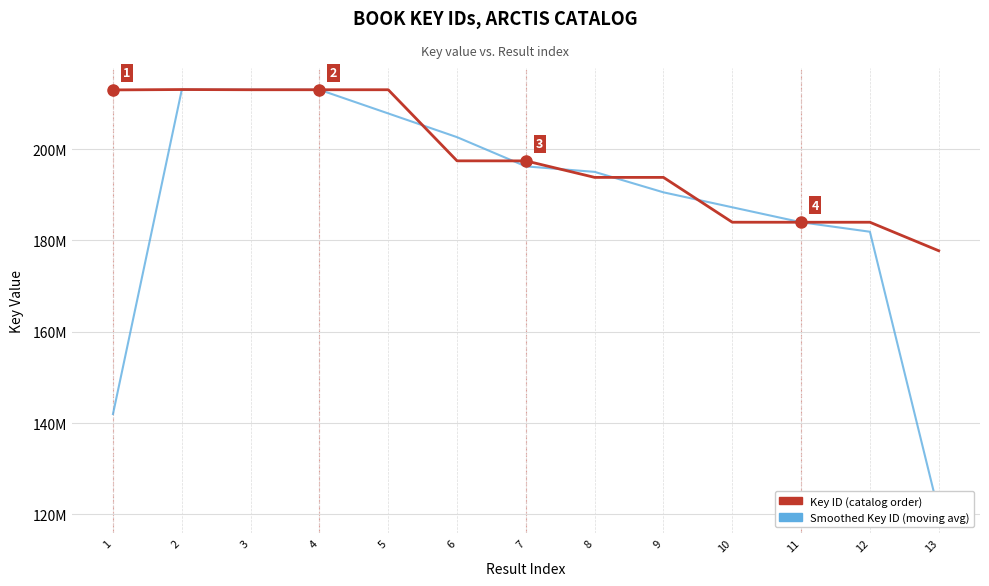

List the series in order of their peak value, lowest first.

Smoothed Key ID (moving avg), Key ID (catalog order)